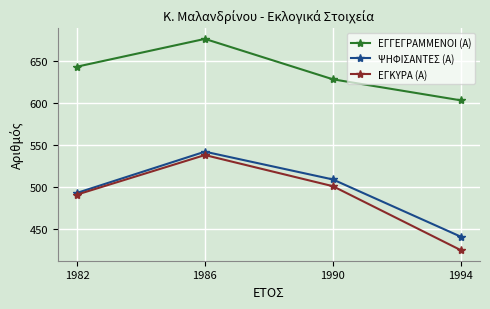

Where is ΕΓΚΥΡΑ (Α) nearest to the value 481?

1982